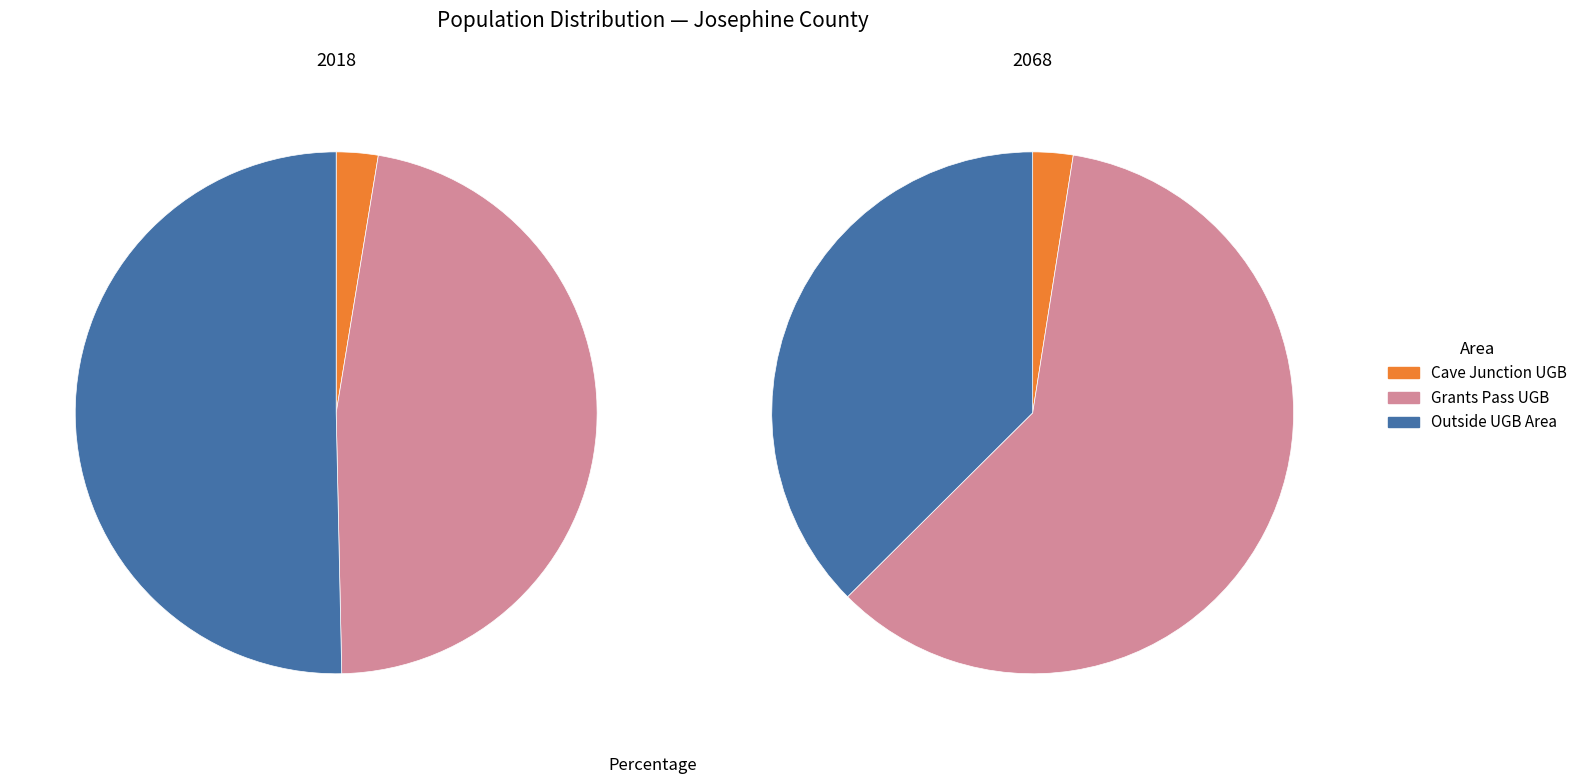

Count the number of slices in the pie.

3